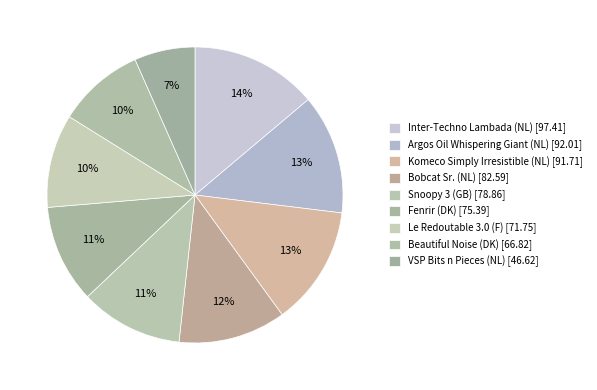

Count the number of slices in the pie.

9